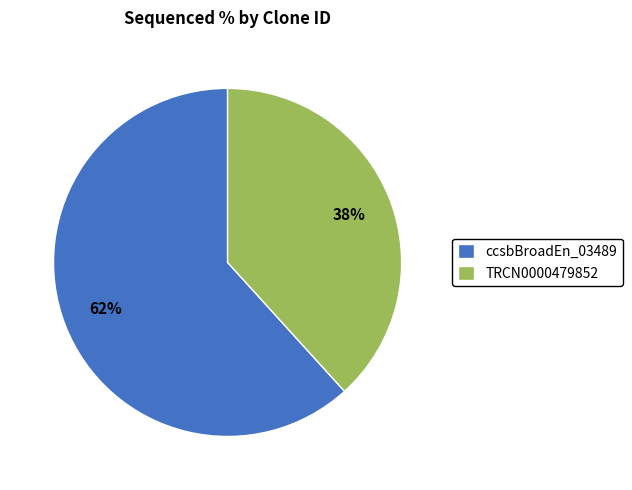

To the nearest percent, what is the combined percentage of TRCN0000479852 and ccsbBroadEn_03489?

100%